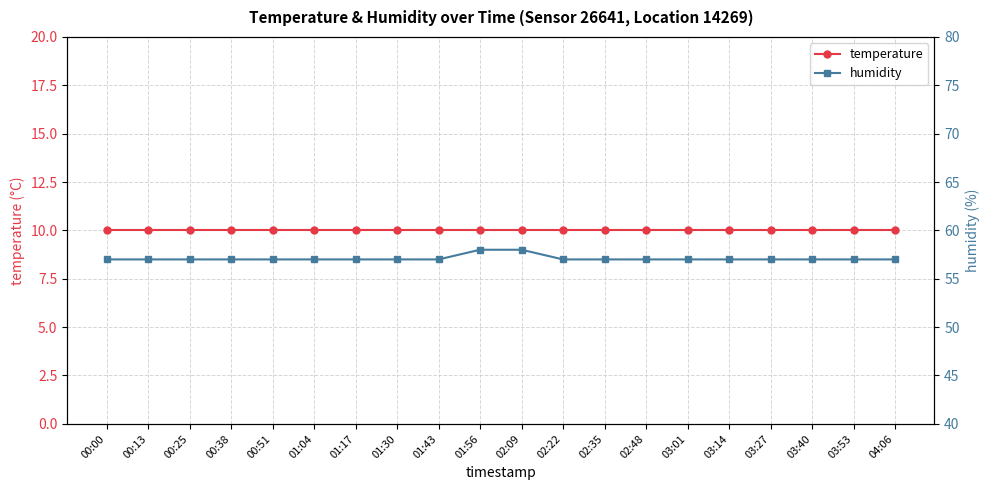

Reading left to right, transcribe all the data shown in this chart.

temperature: 00:00=10	00:13=10	00:25=10	00:38=10	00:51=10	01:04=10	01:17=10	01:30=10	01:43=10	01:56=10	02:09=10	02:22=10	02:35=10	02:48=10	03:01=10	03:14=10	03:27=10	03:40=10	03:53=10	04:06=10
humidity: 00:00=57	00:13=57	00:25=57	00:38=57	00:51=57	01:04=57	01:17=57	01:30=57	01:43=57	01:56=58	02:09=58	02:22=57	02:35=57	02:48=57	03:01=57	03:14=57	03:27=57	03:40=57	03:53=57	04:06=57